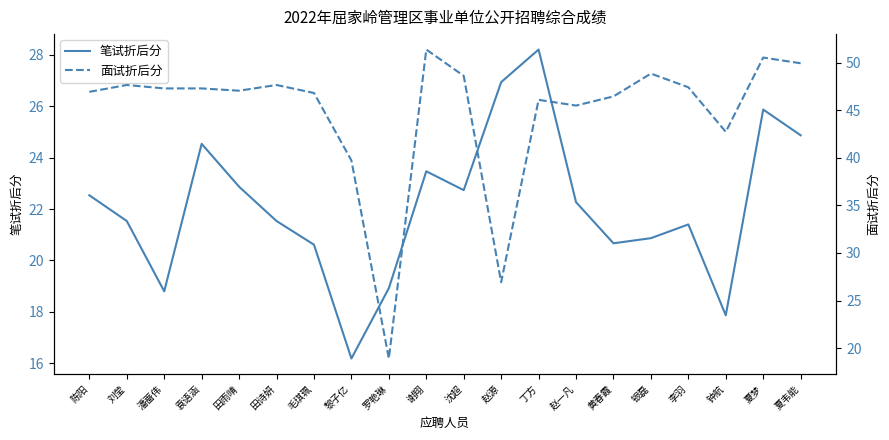

What is the maximum value shown in the chart?

51.4